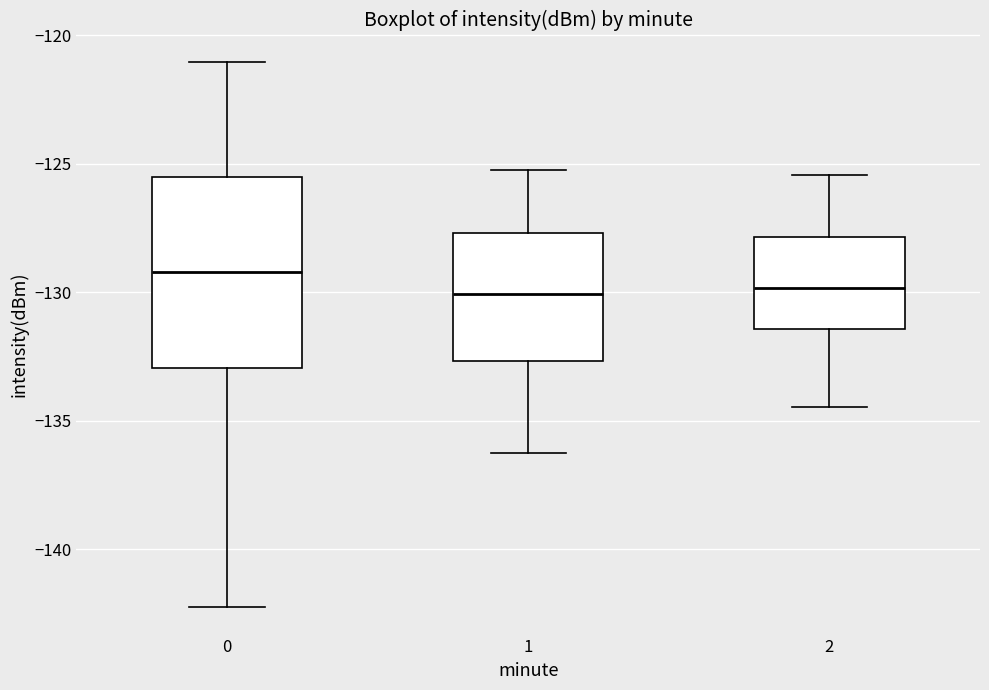

Where does the upper whisker of the box at x = 0 end on the y-axis? The values are not printed on the chart, so give them approximately, as read against the axis.

-121.0